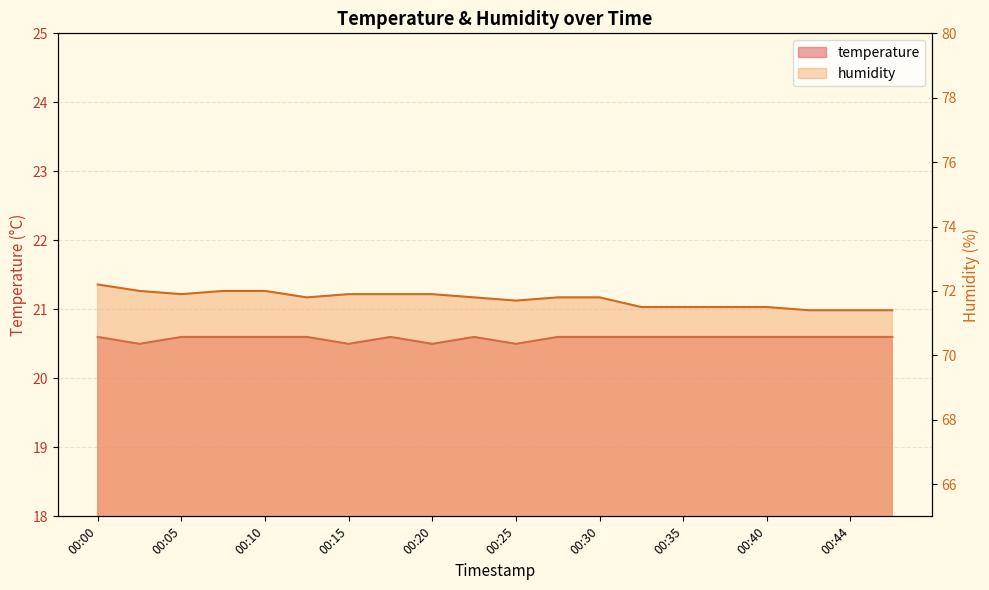

What is the value of the humidity point at the 17th from the left?

71.5